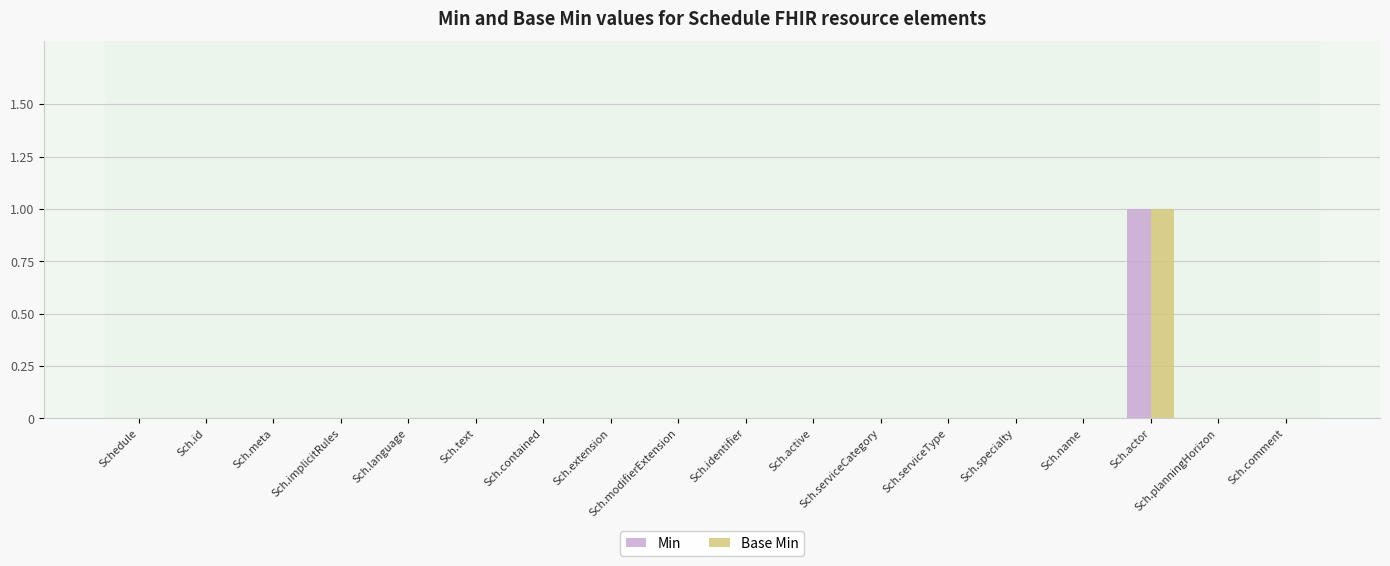

Count the Base Min values in the range 0 to 1.

18